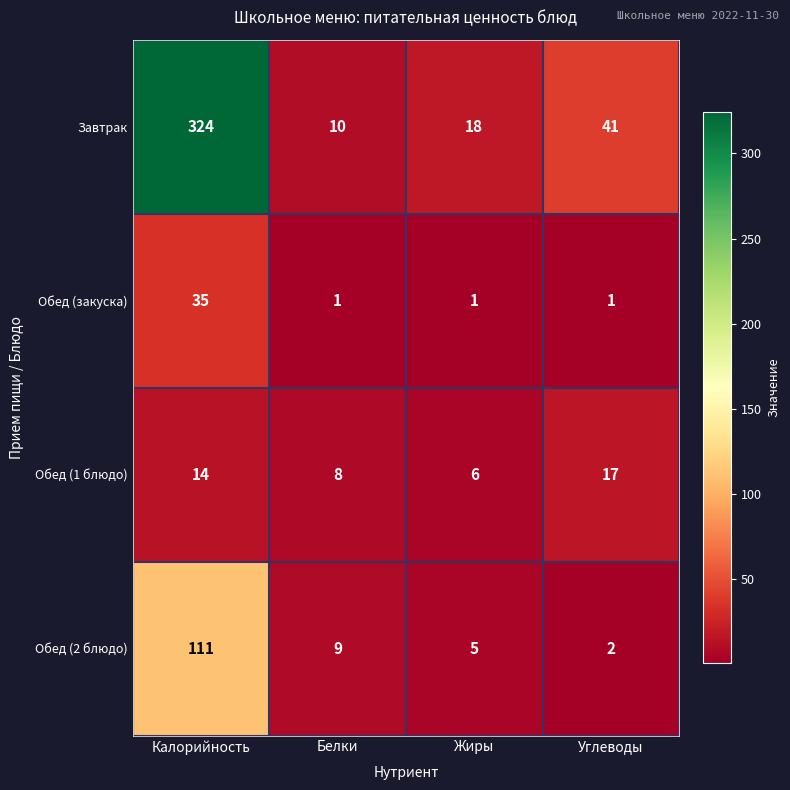

How many data points in Завтрак are less than 41?

2